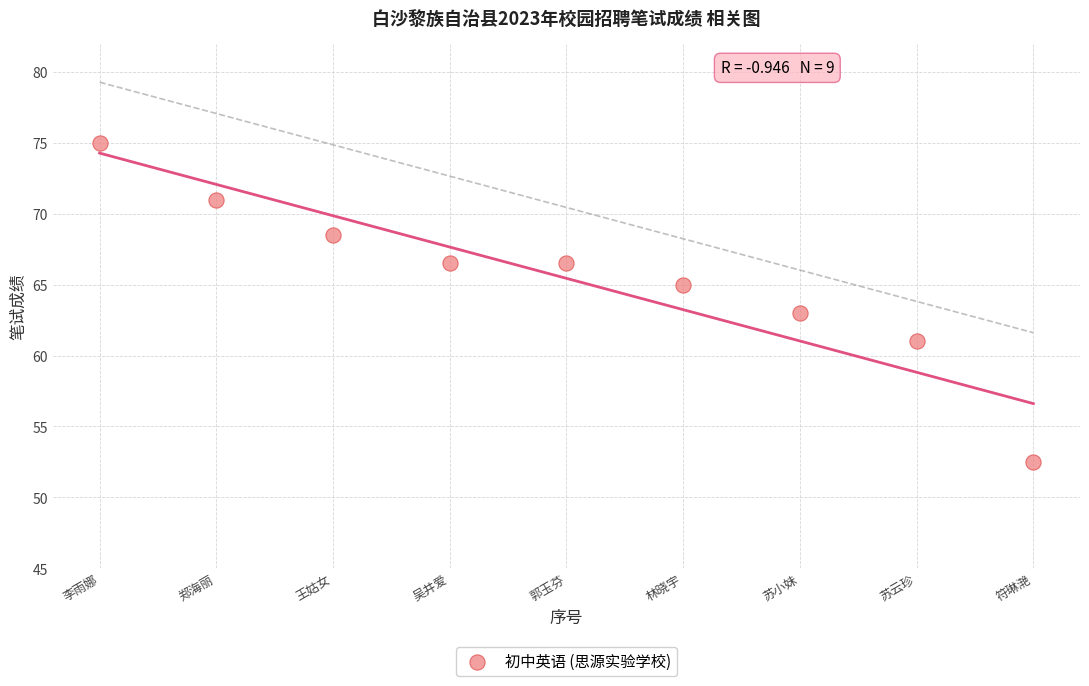

What is the range of Y values (max minus min)?

22.5